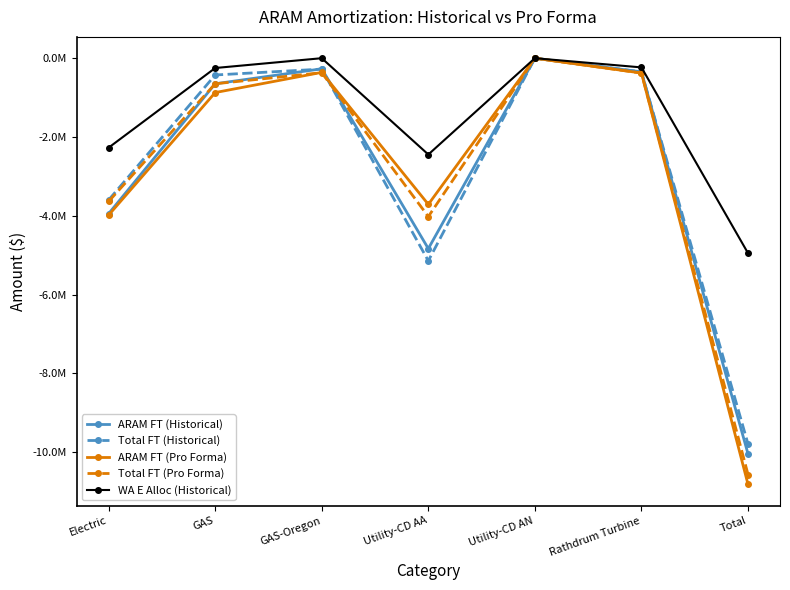

Is this an area chart (filled region under the line)?

No